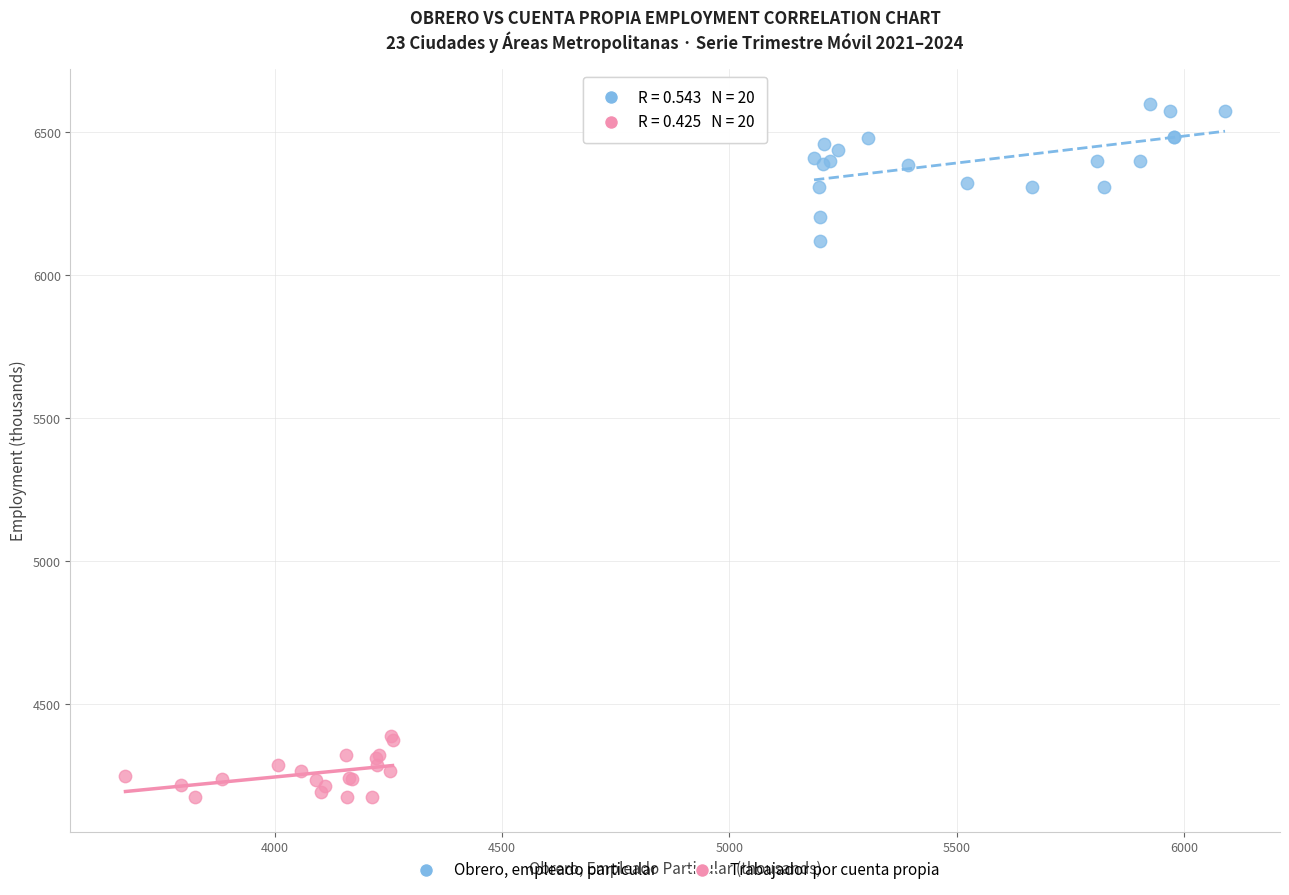

Which series has the largest Y range (max minus min)?

Obrero, empleado particular